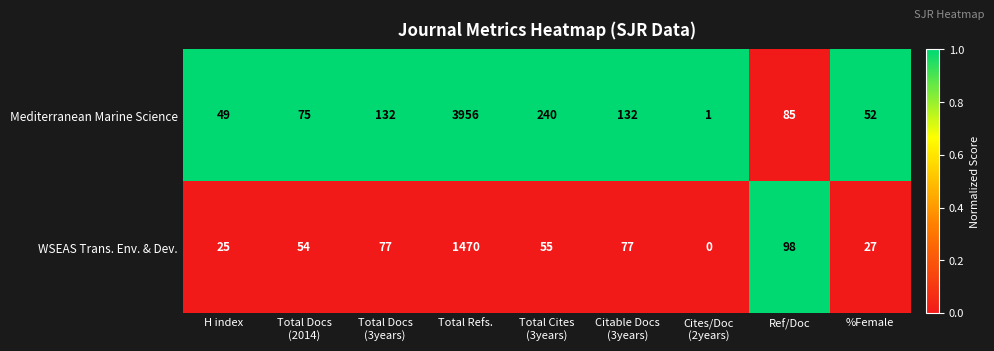

Which series has the largest total across all categories?

Mediterranean Marine Science